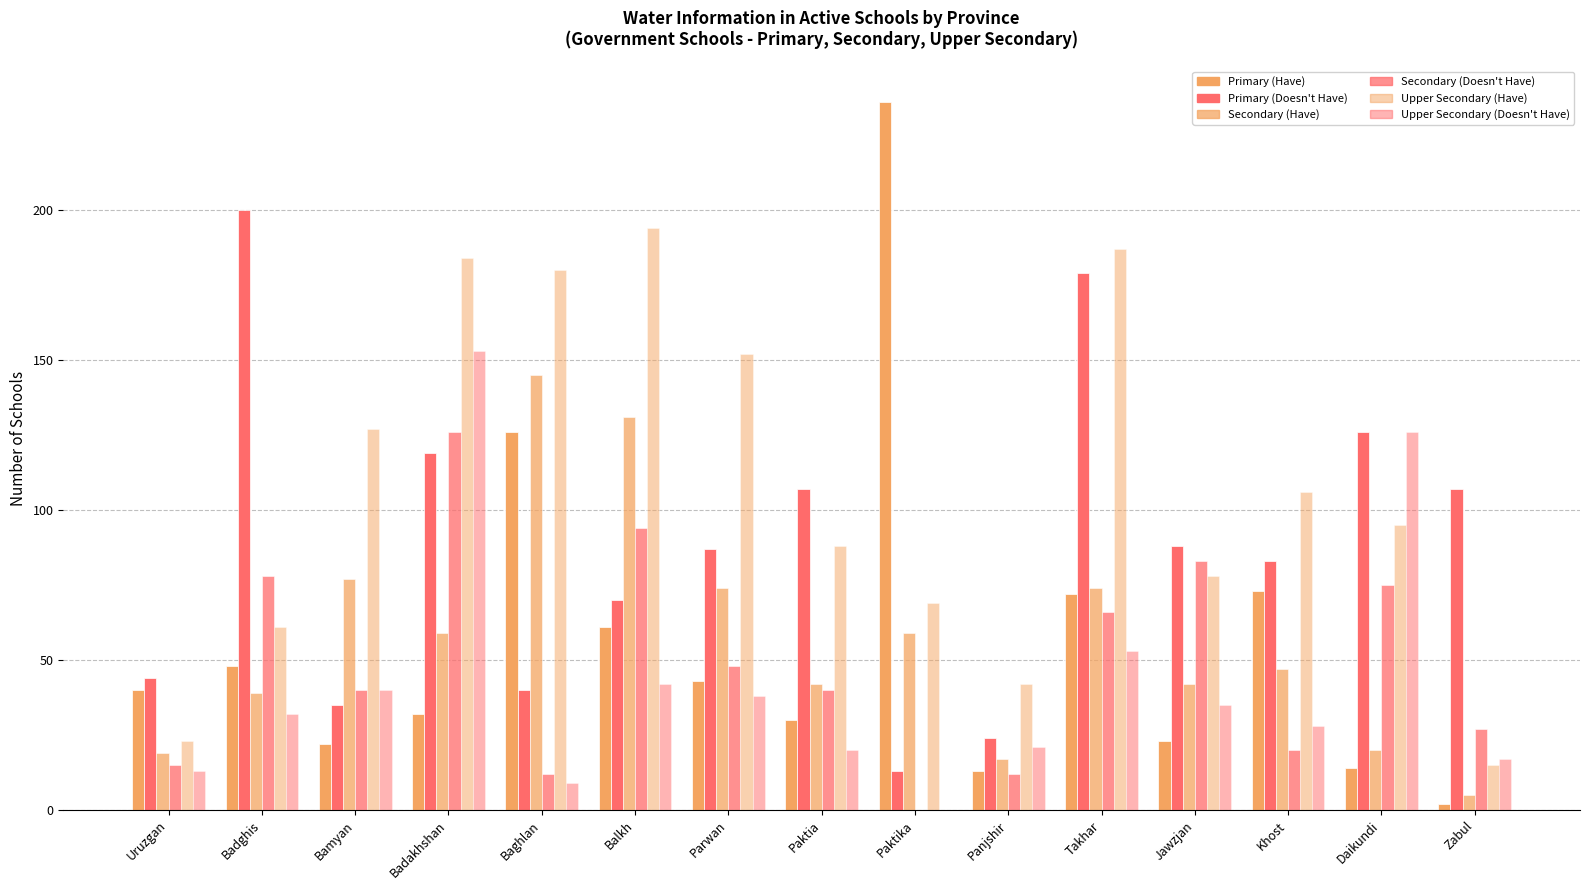

The value of Secondary (Have) at Baghlan is 145. True or false?

True